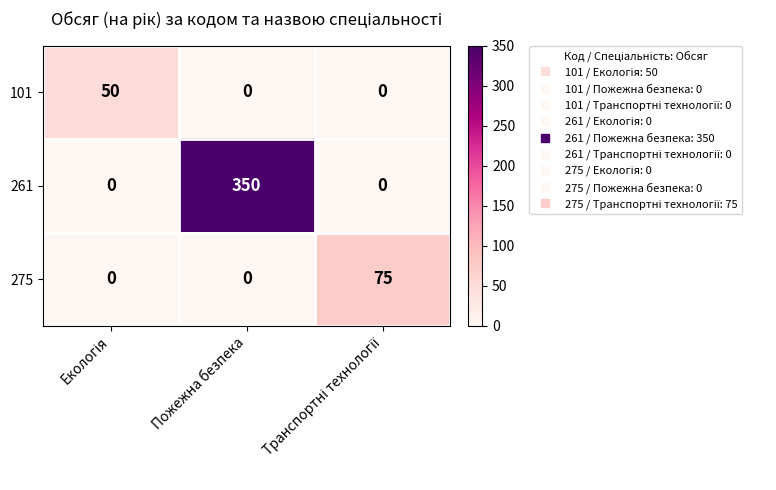

Which series has the largest range (max minus min)?

261